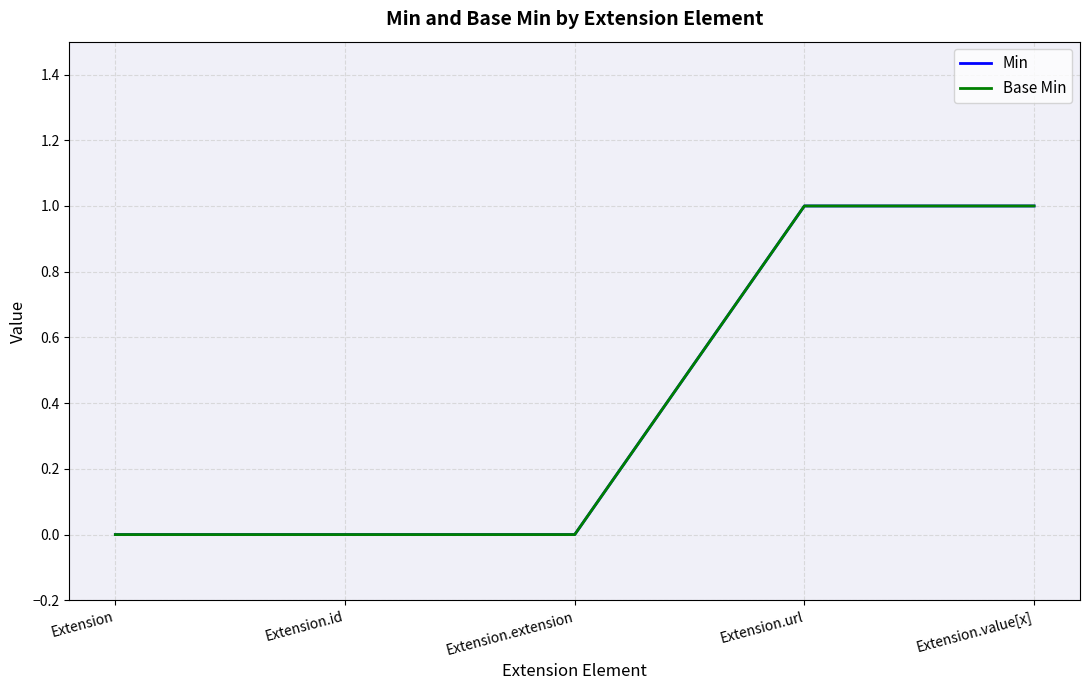

At which category is the sum across all series the highest?

Extension.url